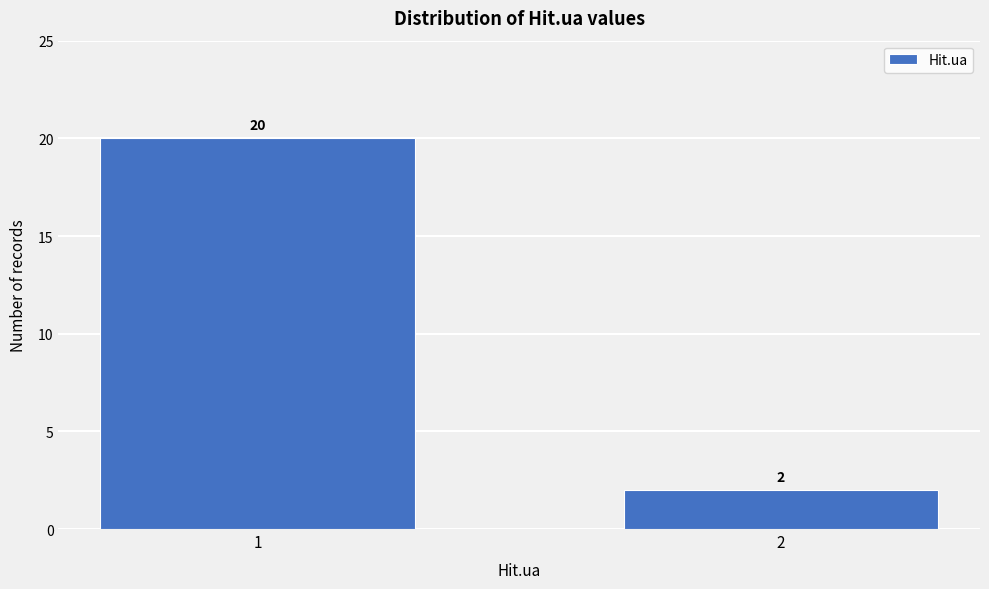

Reading right to left, extract all data points from this chart.

2	20